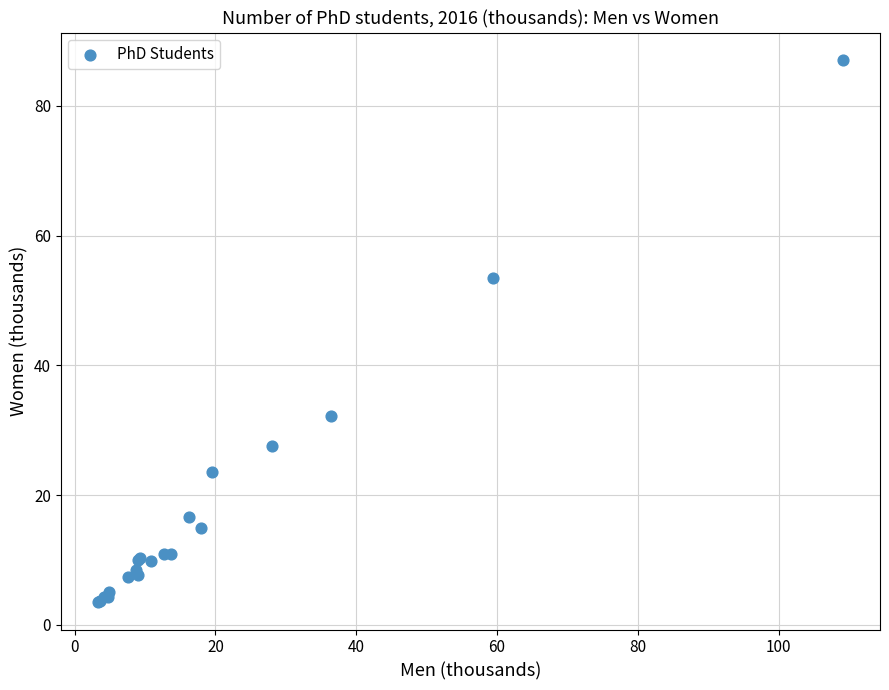

What Y value in the scatter plot is closest to 45?

53.5